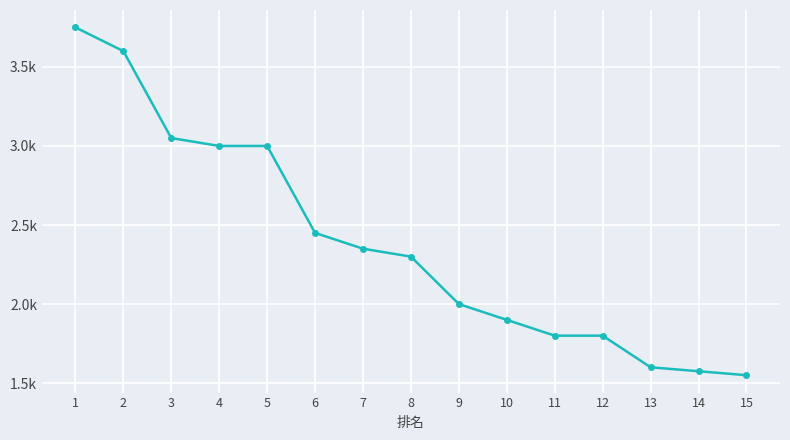

Which has a higher value, 14 or 6?

6